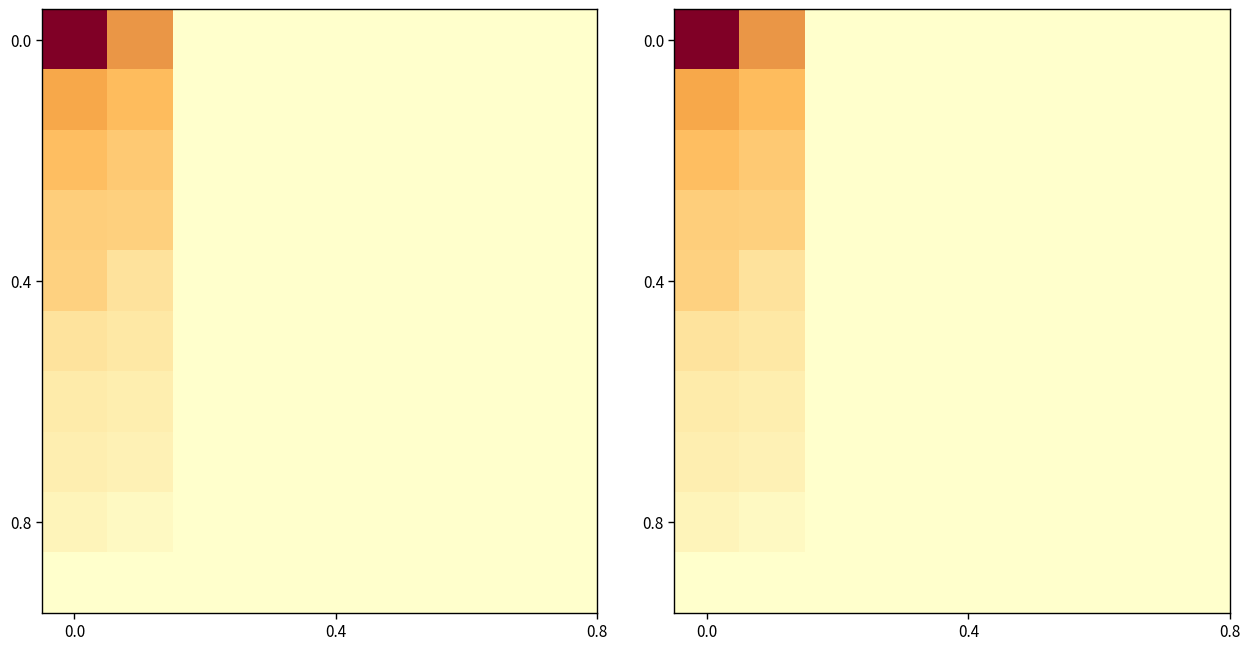

At how many categories does at least one series exceed 64565316?

1